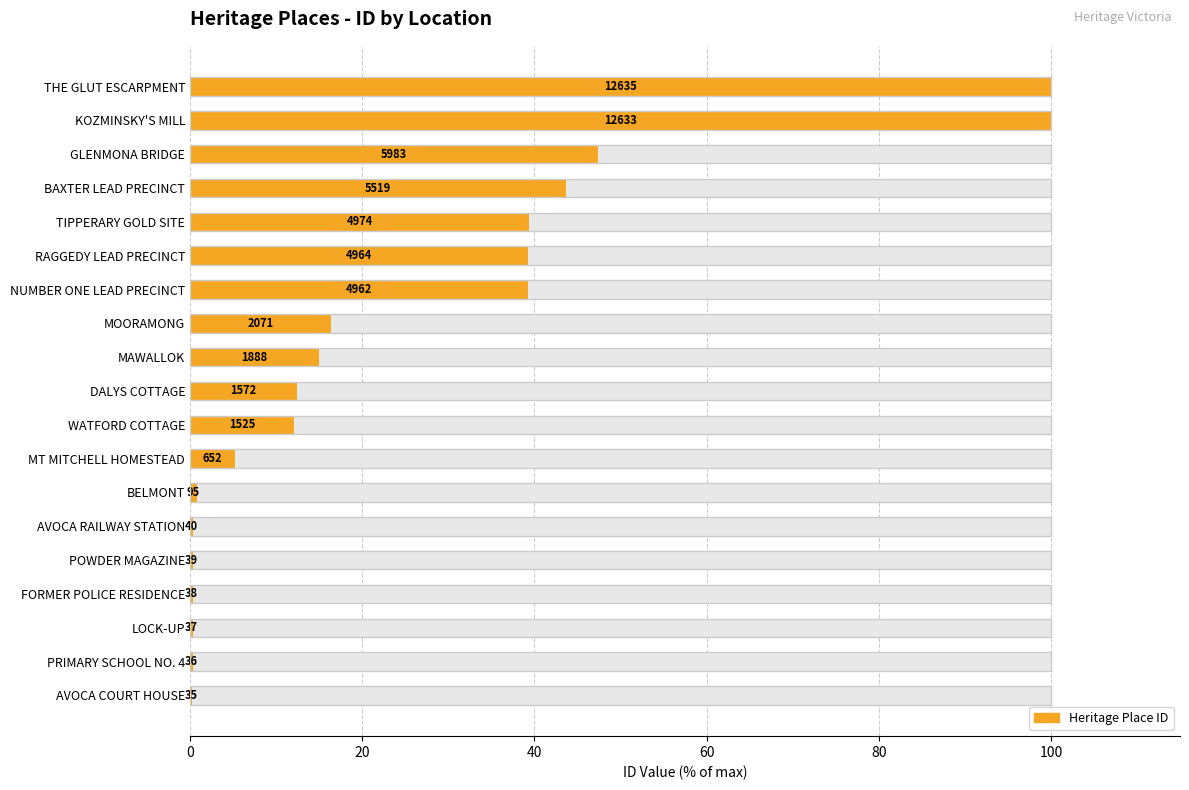

What is the value of the 12th bar from the left?

16.4